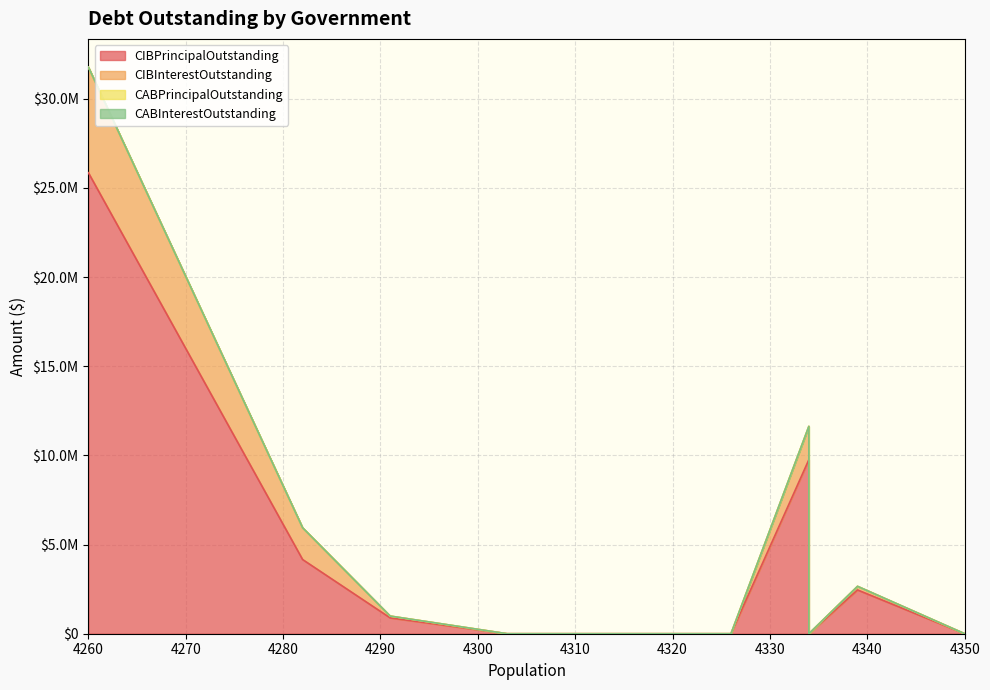

What are all the series names shown in the legend?

CIBPrincipalOutstanding, CIBInterestOutstanding, CABPrincipalOutstanding, CABInterestOutstanding